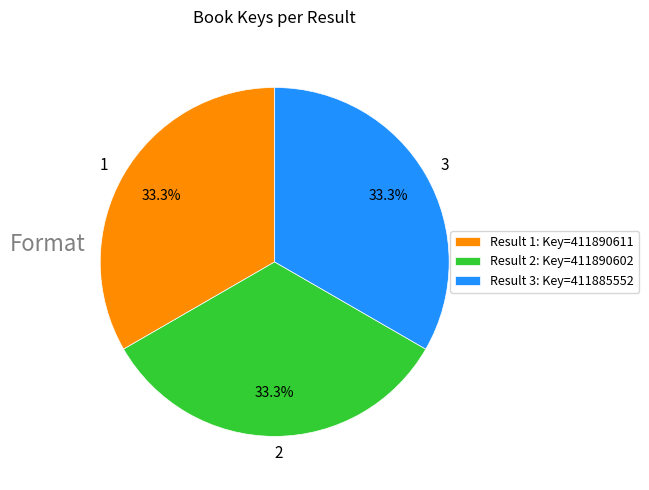

Approximately how many times larger is the value at 2 compared to 3?

1.0